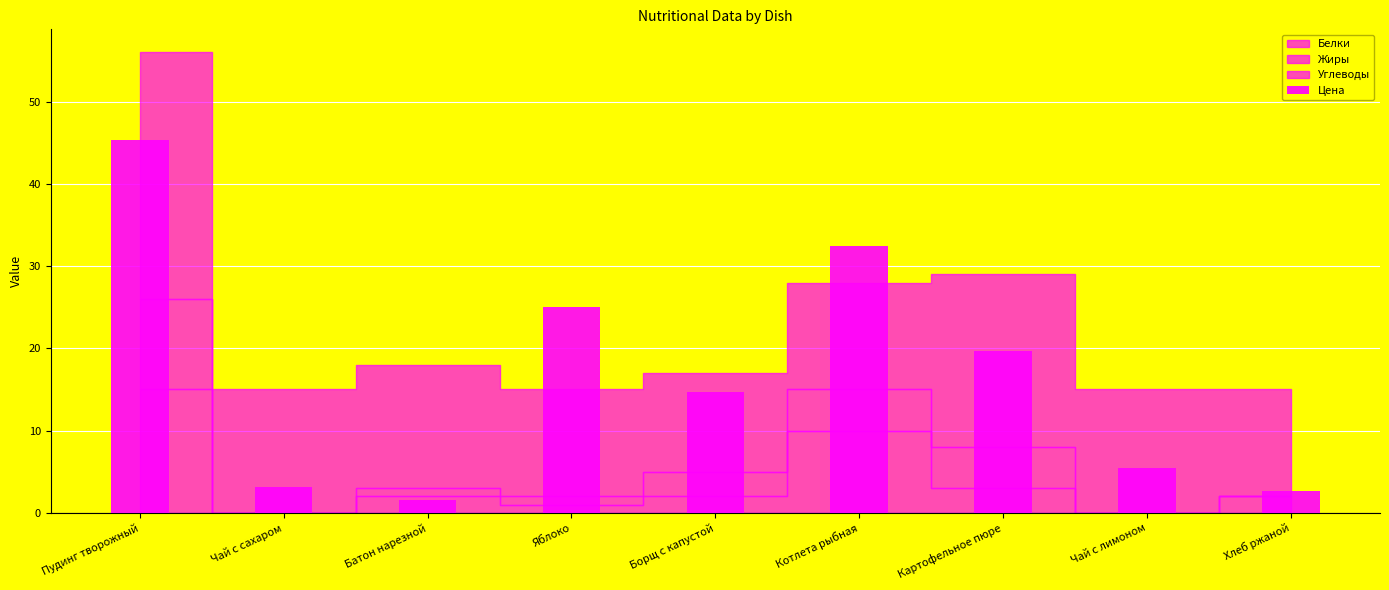

What is the value of the 4th bar from the left?

25.0